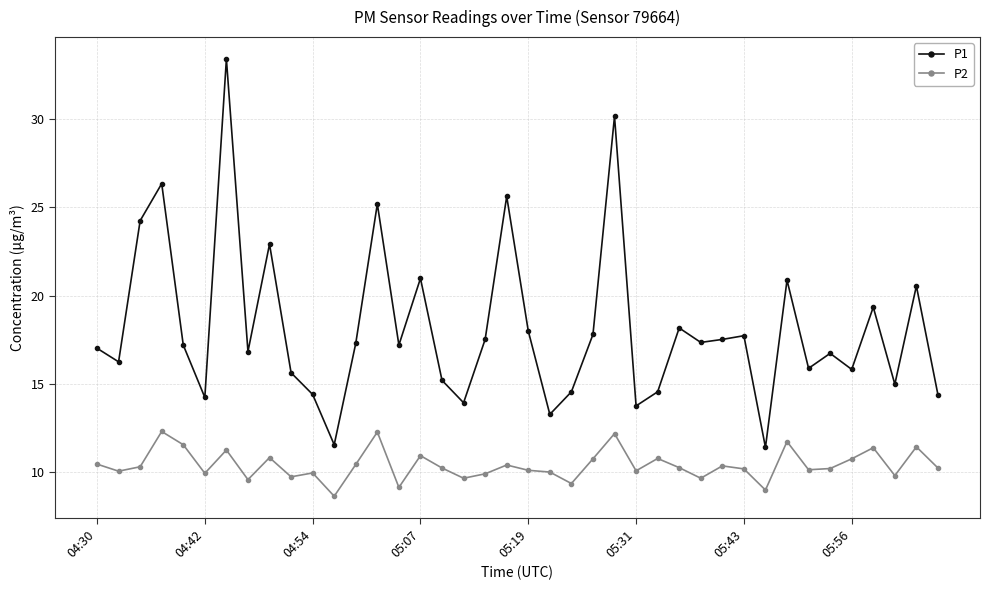

Count the number of data series in this chart.

2